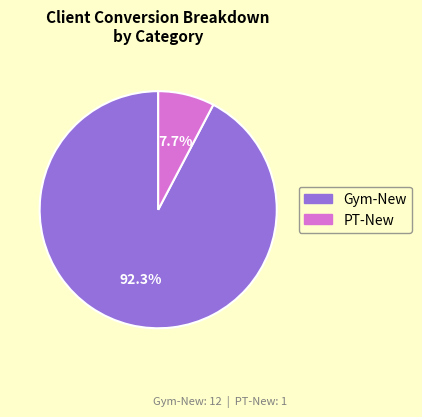

Is there a majority slice in this chart?

Yes